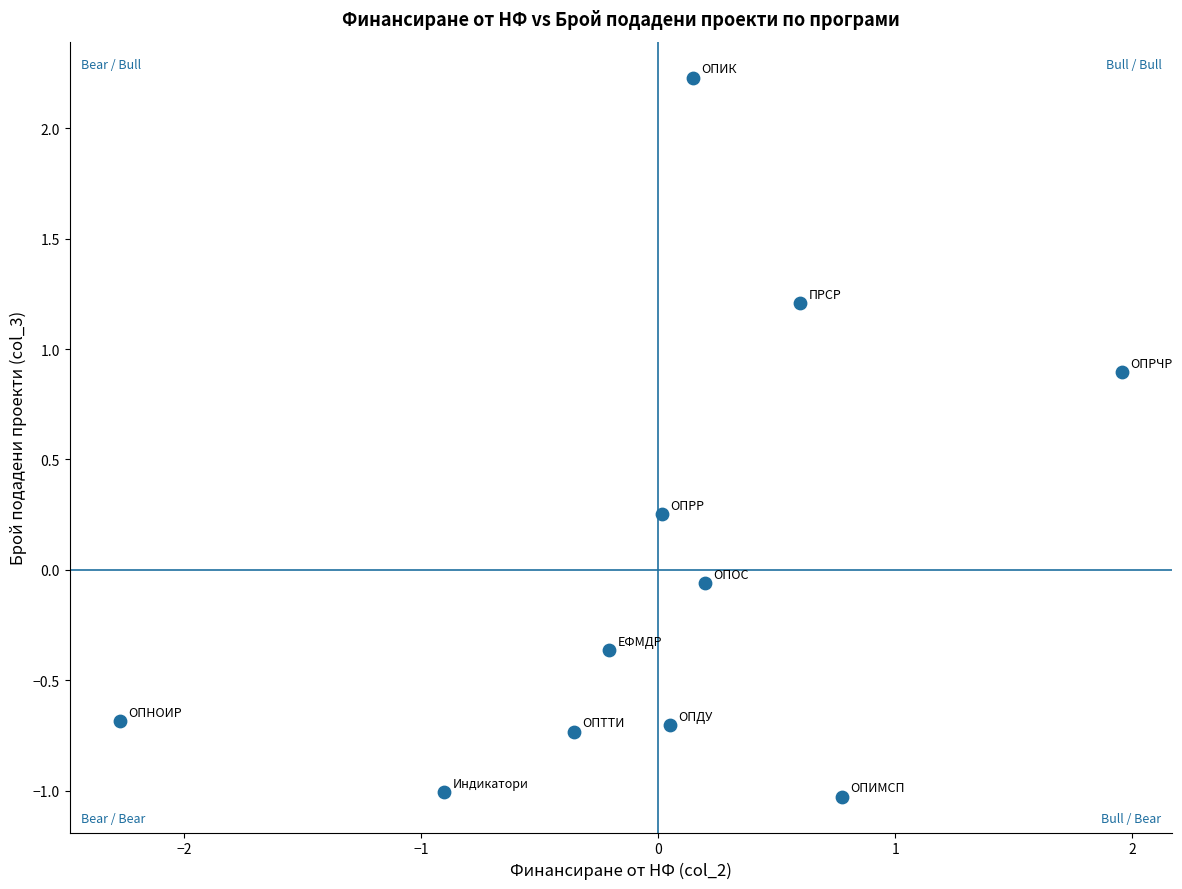

What is the range of X values (max minus min)?

4.2